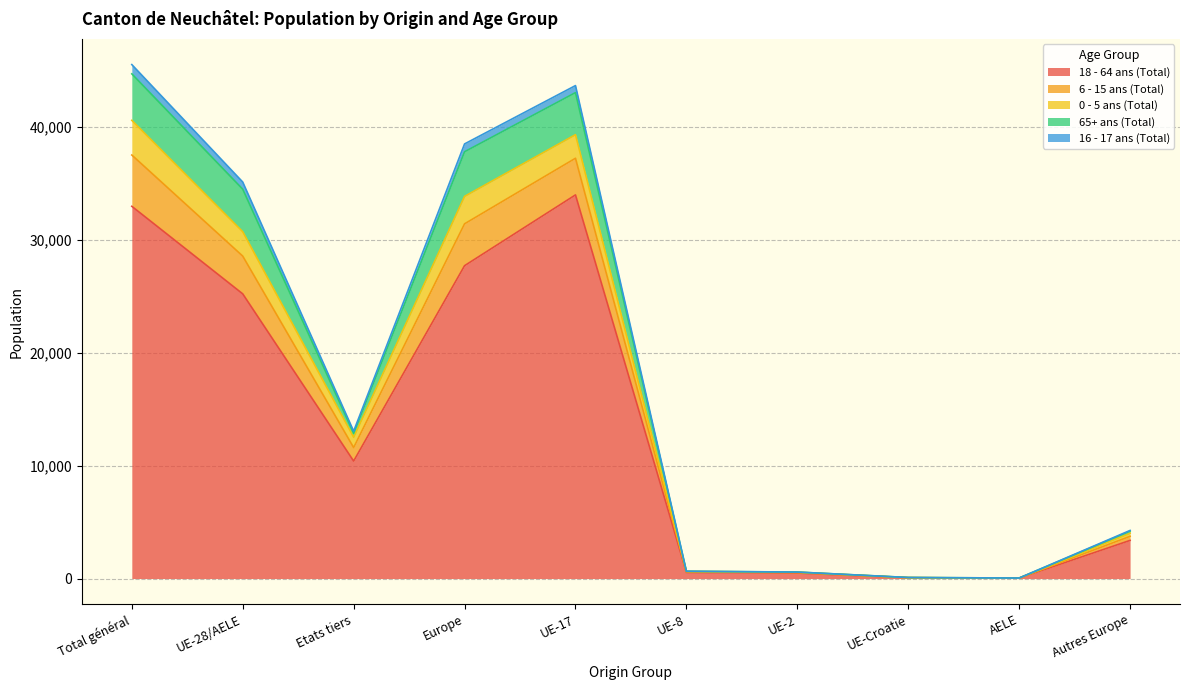

At which label does 18 - 64 ans (Total) reach its peak?

UE-17